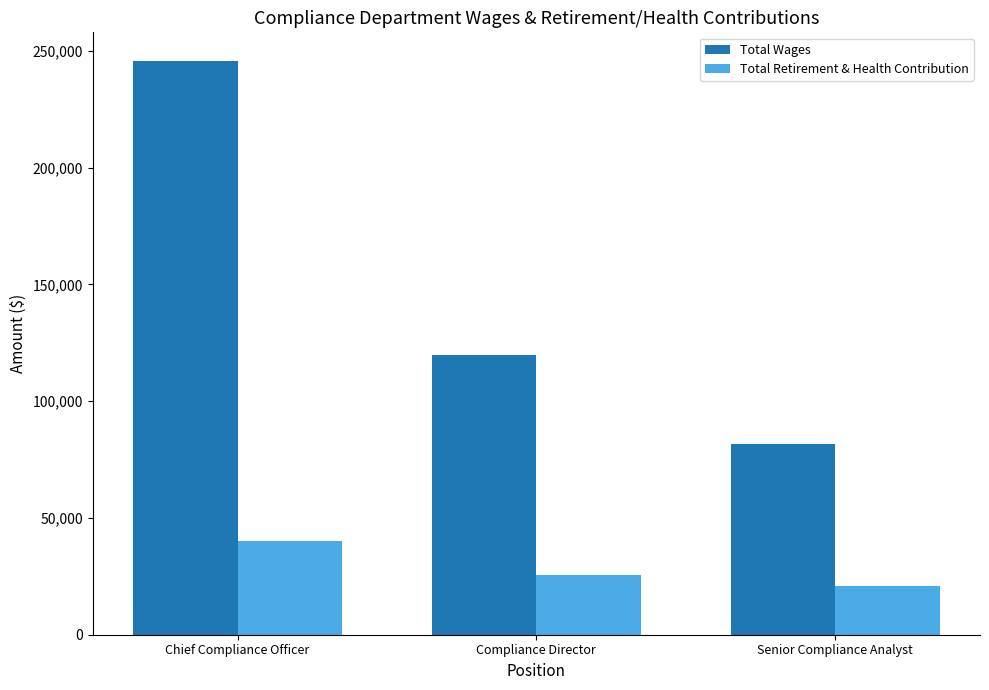

List the series in order of their peak value, highest first.

Total Wages, Total Retirement & Health Contribution